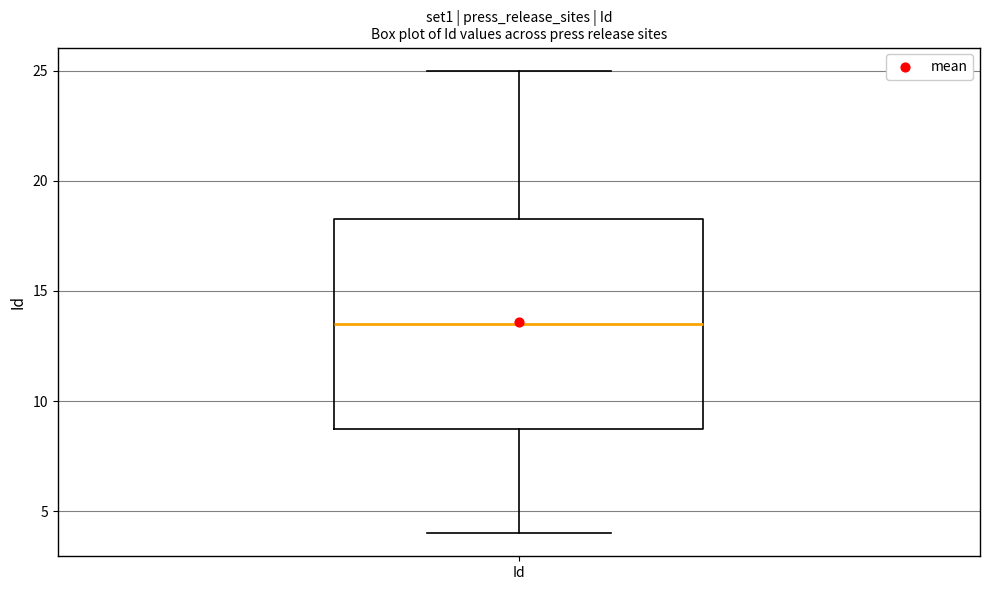

Read this box plot against the y-axis: the position of the median line, the range covered by the box, and the ends of both whiskers. The values are not printed on the chart, so give them approximately, as read against the axis.

median 13.5, box 9.0 to 18.5, whiskers 4.0 to 25.0